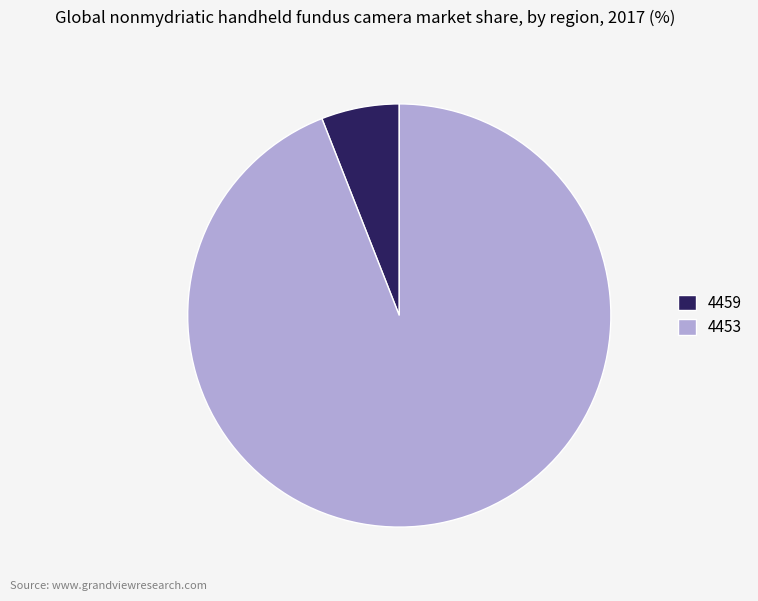

Do 4459 and 4453 together represent more than half of the pie?

Yes